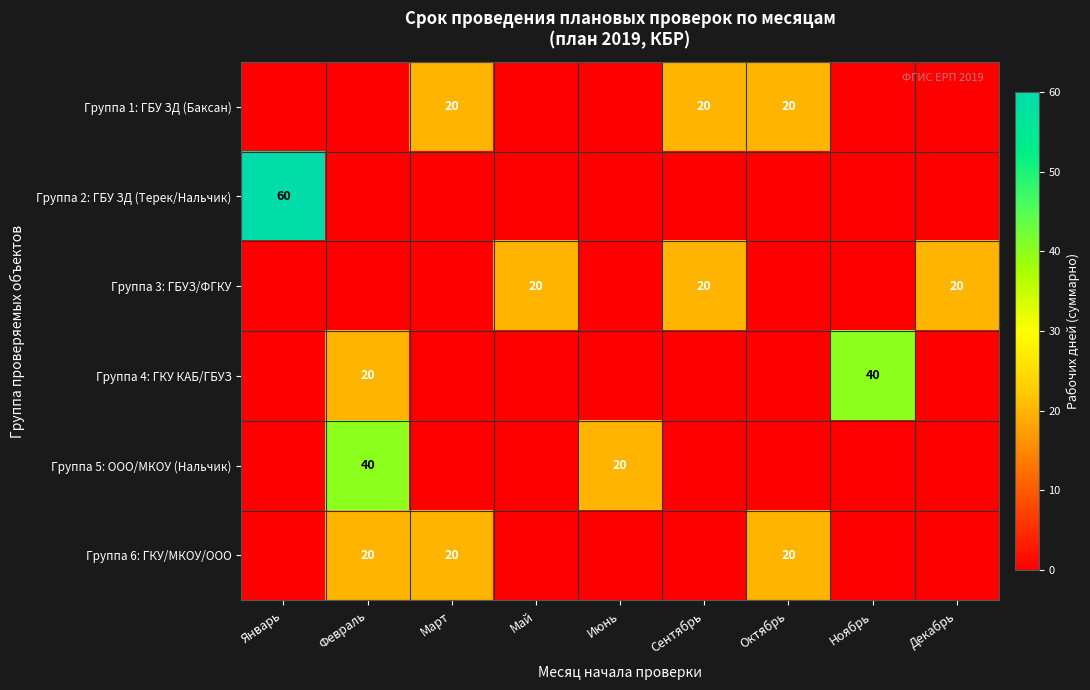

What is the total value across all series at Май?

20